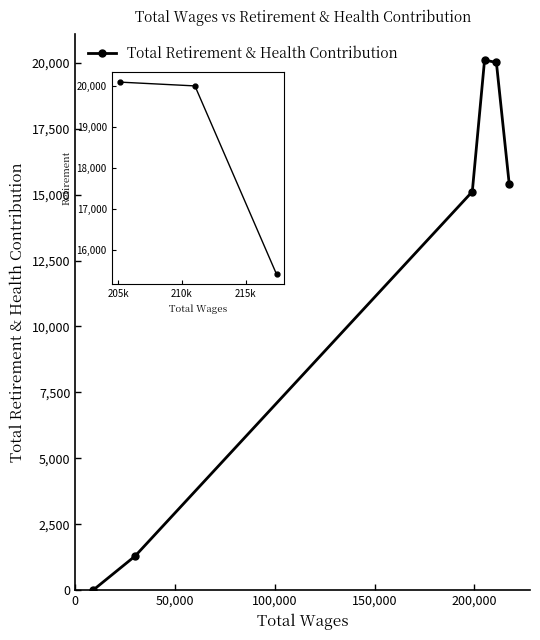

Is this an area chart (filled region under the line)?

No